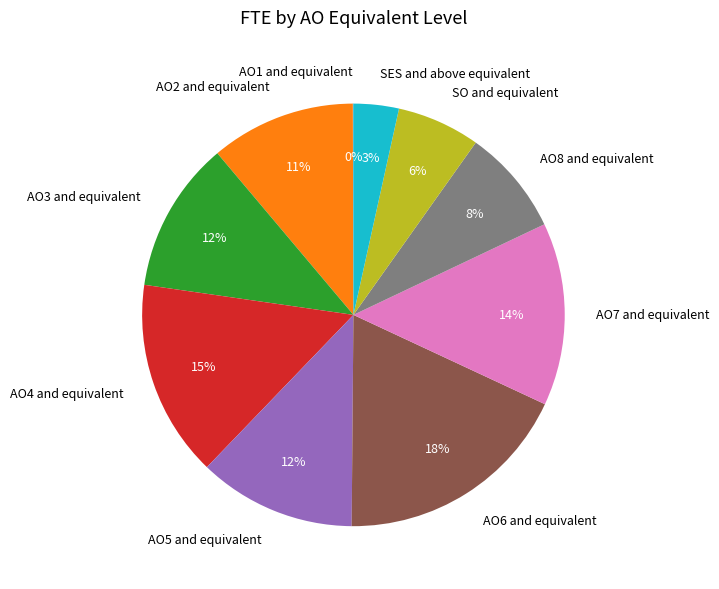

To the nearest percent, what is the difference between the AO7 and equivalent and AO4 and equivalent slice percentages?

1%